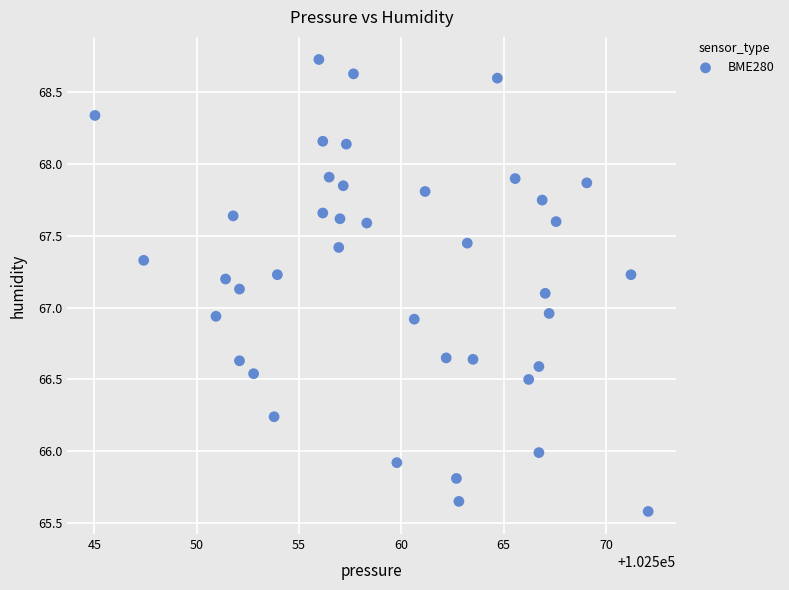

What is the range of X values (max minus min)?

27.0